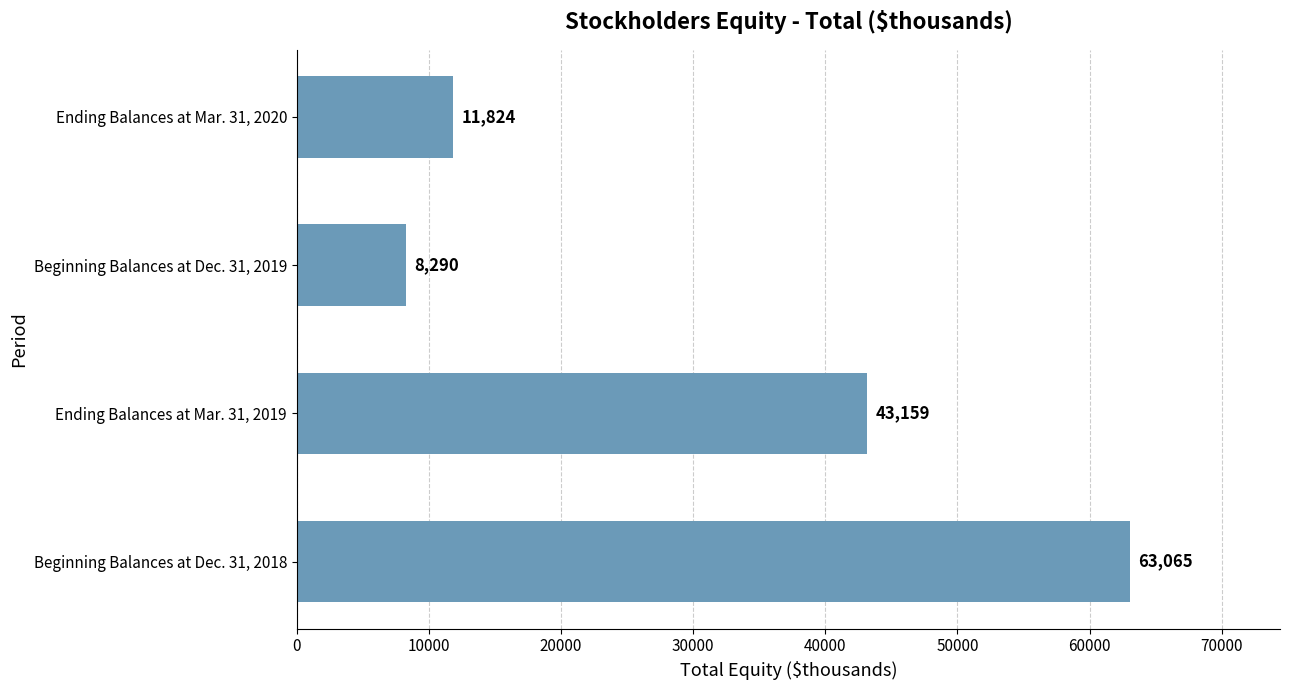

What is the ratio of the value at Beginning Balances at Dec. 31, 2019 to the value at Ending Balances at Mar. 31, 2020?

0.7